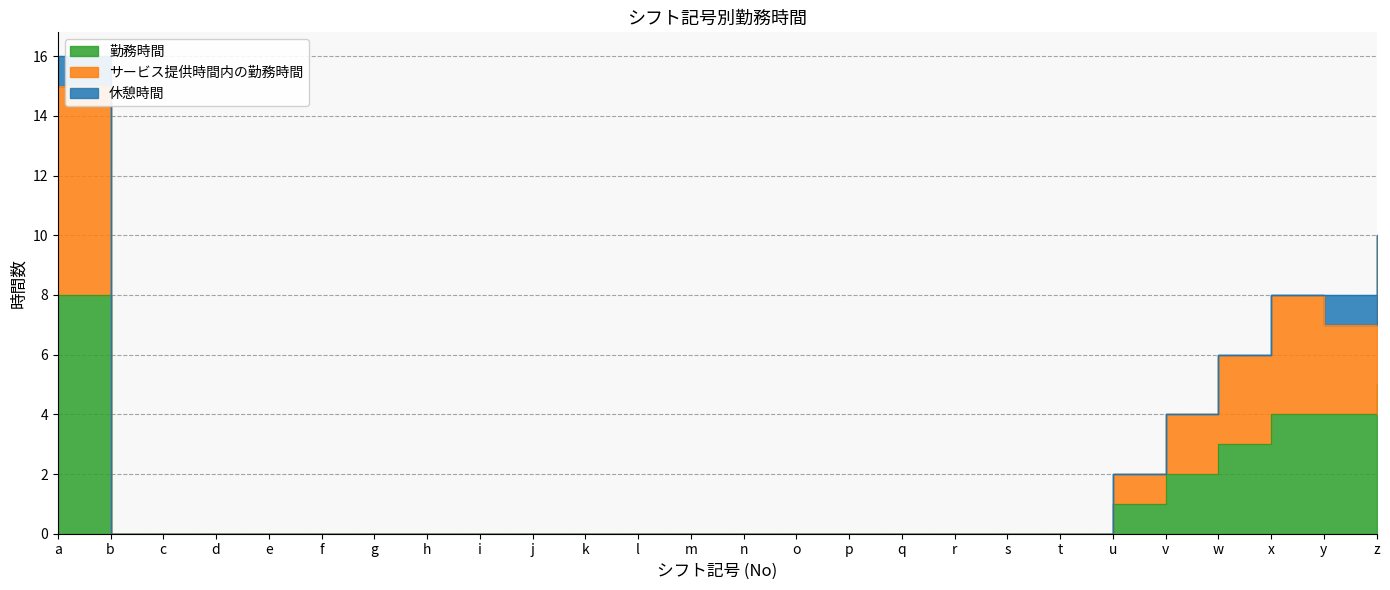

Between g and w, which is larger?

w